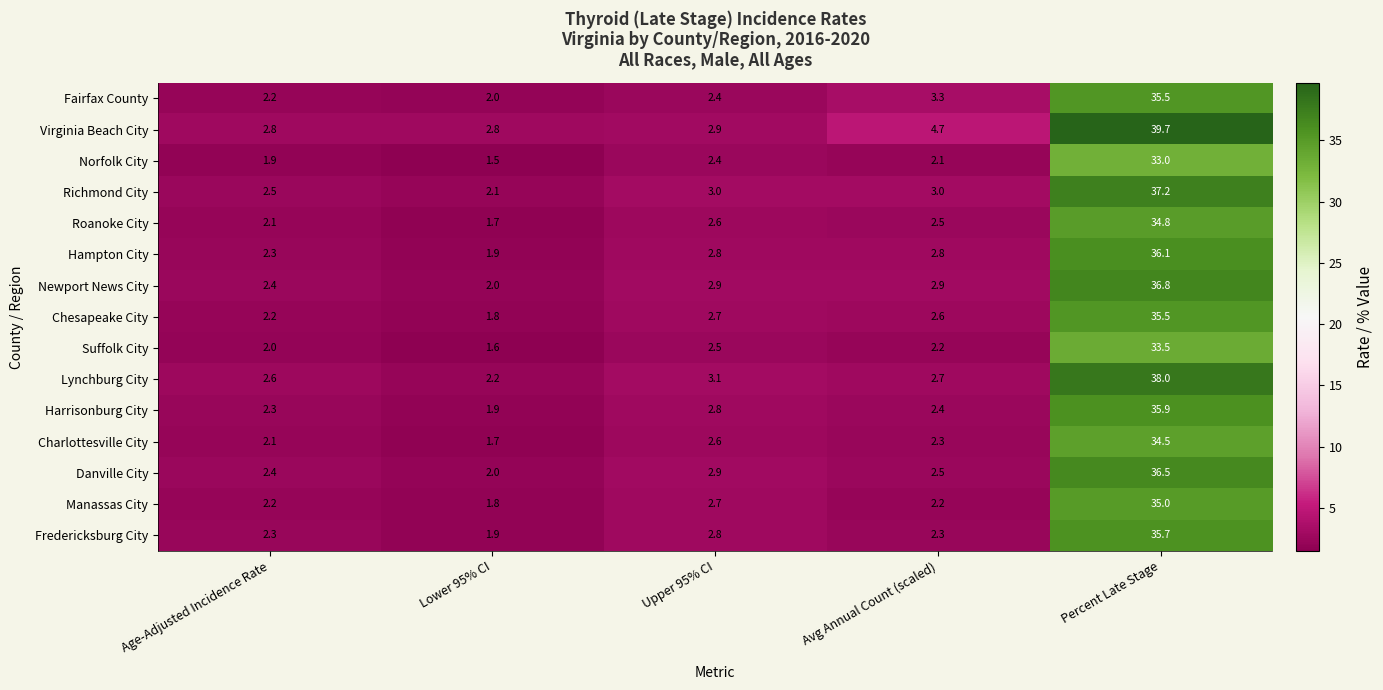

What is the spread (max minus min) of values at Percent Late Stage?

6.7